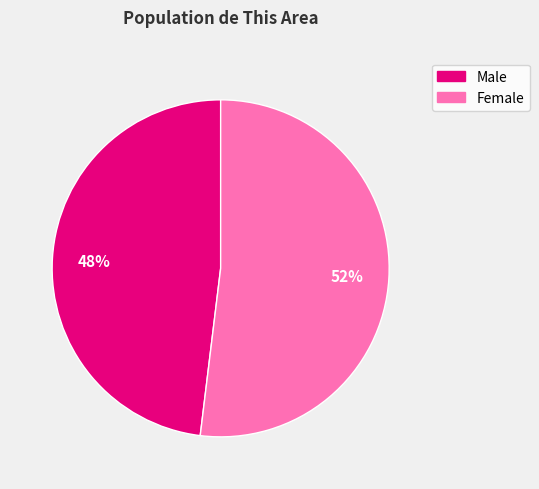

Do Male and Female together represent more than half of the pie?

Yes